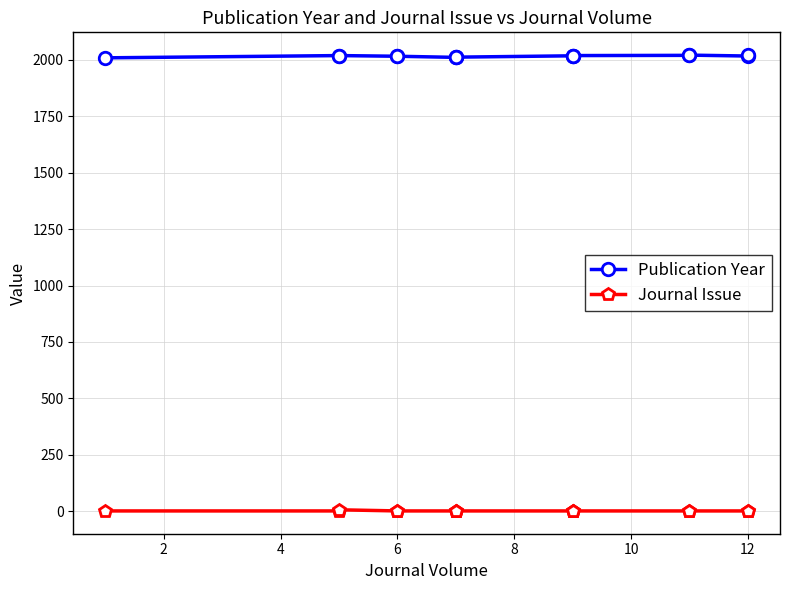

Is the value of Journal Issue at 14 greater than the value of Publication Year at 8?

No